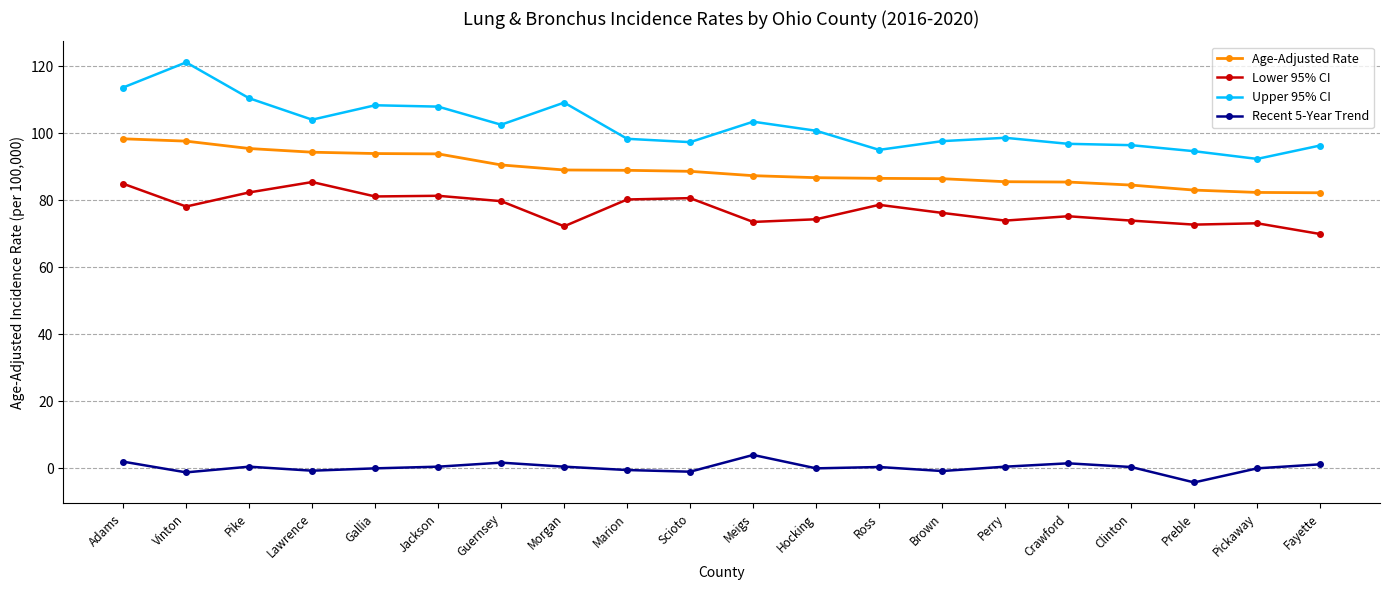

Which series has the largest range (max minus min)?

Upper 95% CI